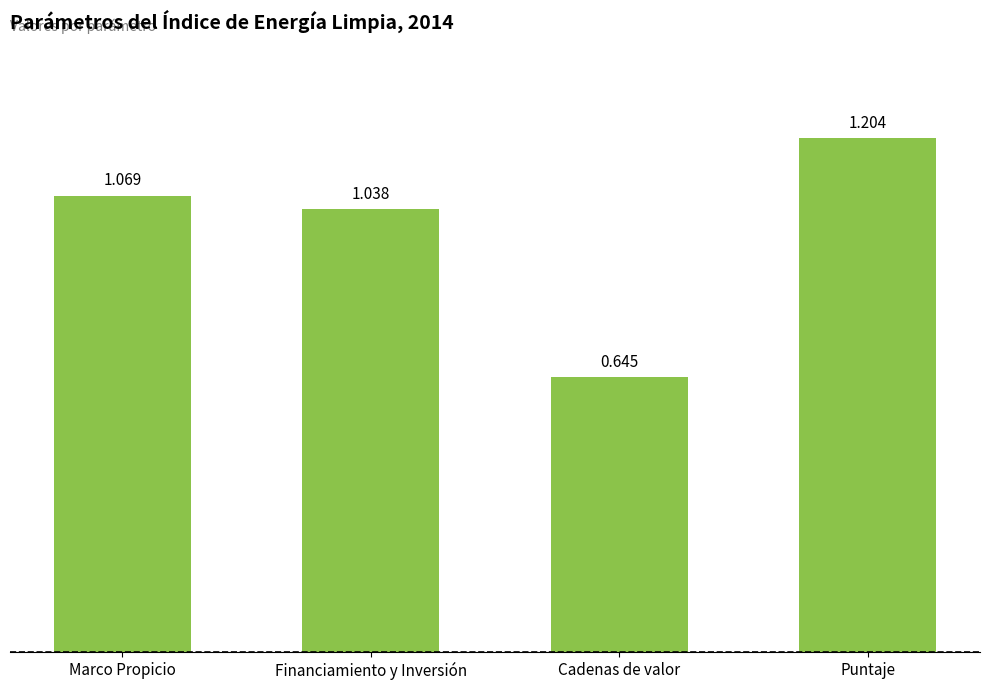

List the labels in order of value, largest first.

Puntaje, Marco Propicio, Financiamiento y Inversión, Cadenas de valor